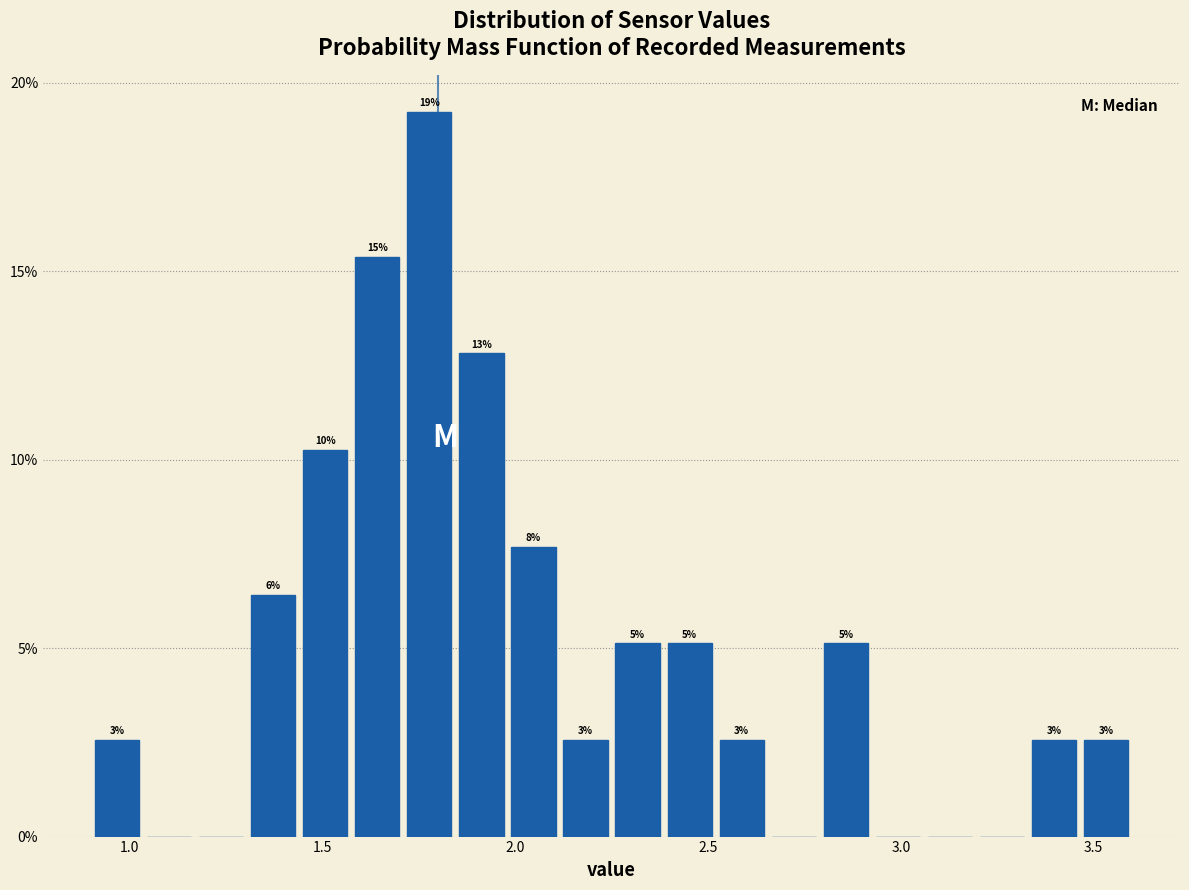

Around what value on the x-axis is the tallest bar? Give the approximate position of its centre, as read against the axis.

1.80